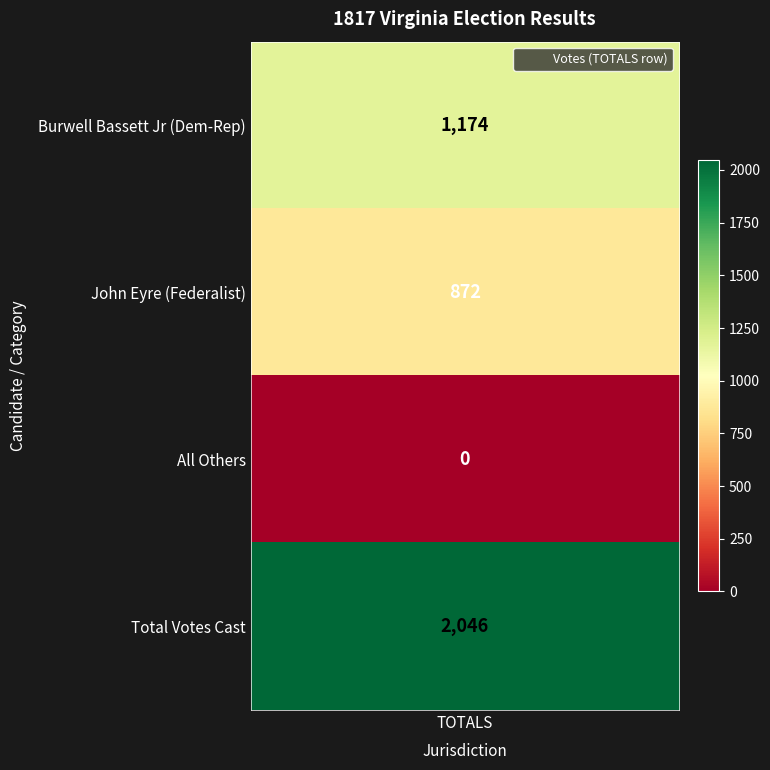

Reading left to right, transcribe all the data shown in this chart.

Burwell Bassett Jr=1174	John Eyre=872	All Others=0	Total Votes Cast=2046